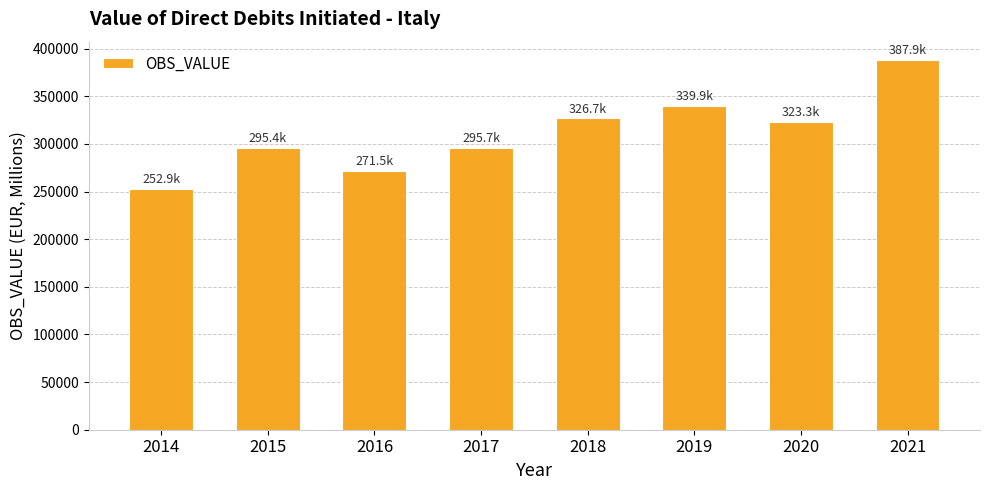

What value does the data have at 2017?

295714.1